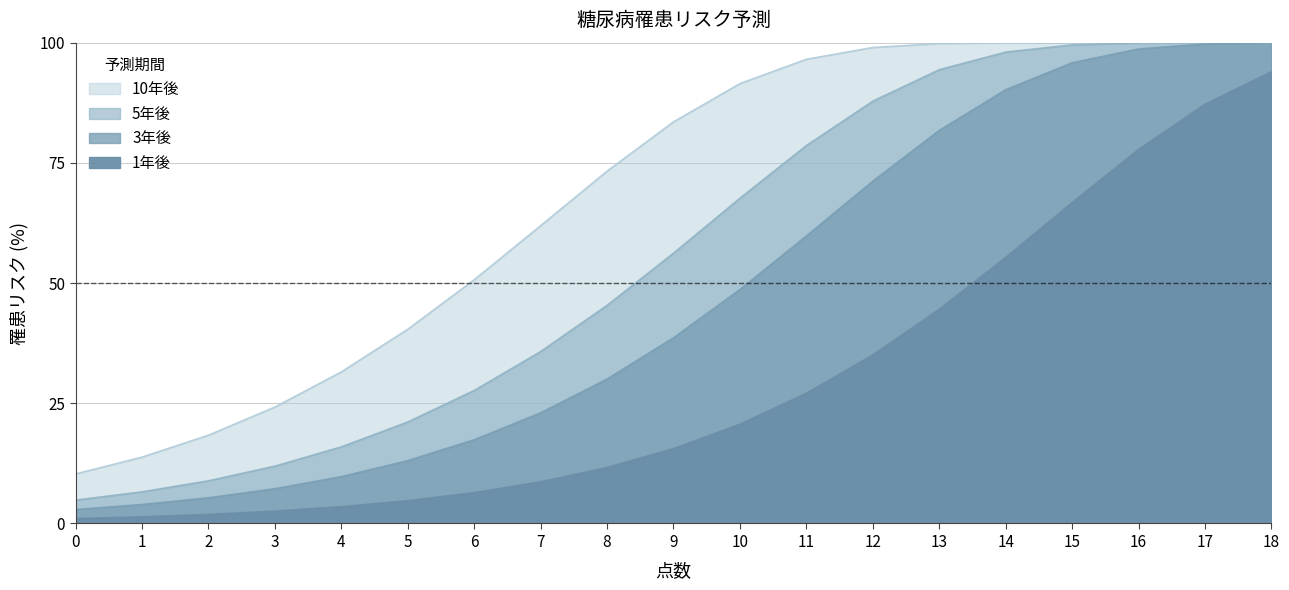

Reading left to right, list all the values displayed in this chart.

1年後: 0=1.0	1=1.4	2=1.9	3=2.6	4=3.5	5=4.7	6=6.4	7=8.7	8=11.7	9=15.6	10=20.6	11=27.1	12=35.1	13=44.6	14=55.3	15=66.7	16=77.8	17=87.2	18=94.0
3年後: 0=2.9	1=3.9	2=5.3	3=7.2	4=9.7	5=13.1	6=17.4	7=23.0	8=30.0	9=38.6	10=48.7	11=59.8	12=71.2	13=81.7	14=90.2	15=95.8	16=98.7	17=99.7	18=100.0
5年後: 0=4.9	1=6.6	2=8.9	3=11.9	4=15.9	5=21.1	6=27.7	7=35.8	8=45.4	9=56.2	10=67.6	11=78.6	12=87.8	13=94.4	14=98.0	15=99.5	16=99.9	17=100.0	18=100.0
10年後: 0=10.3	1=13.8	2=18.4	3=24.2	4=31.5	5=40.4	6=50.7	7=61.9	8=73.3	9=83.5	10=91.5	11=96.5	12=99.0	13=99.8	14=100.0	15=100.0	16=100.0	17=100.0	18=100.0